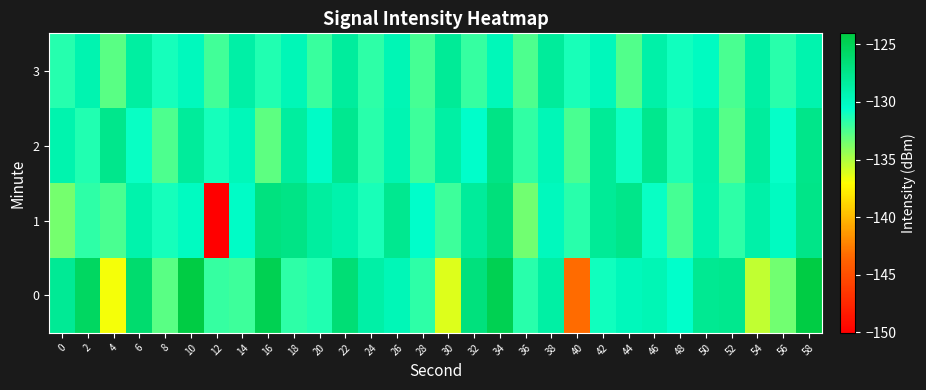

Rank the series by their maximum value, from lowest to highest.

3, 2, 1, 0